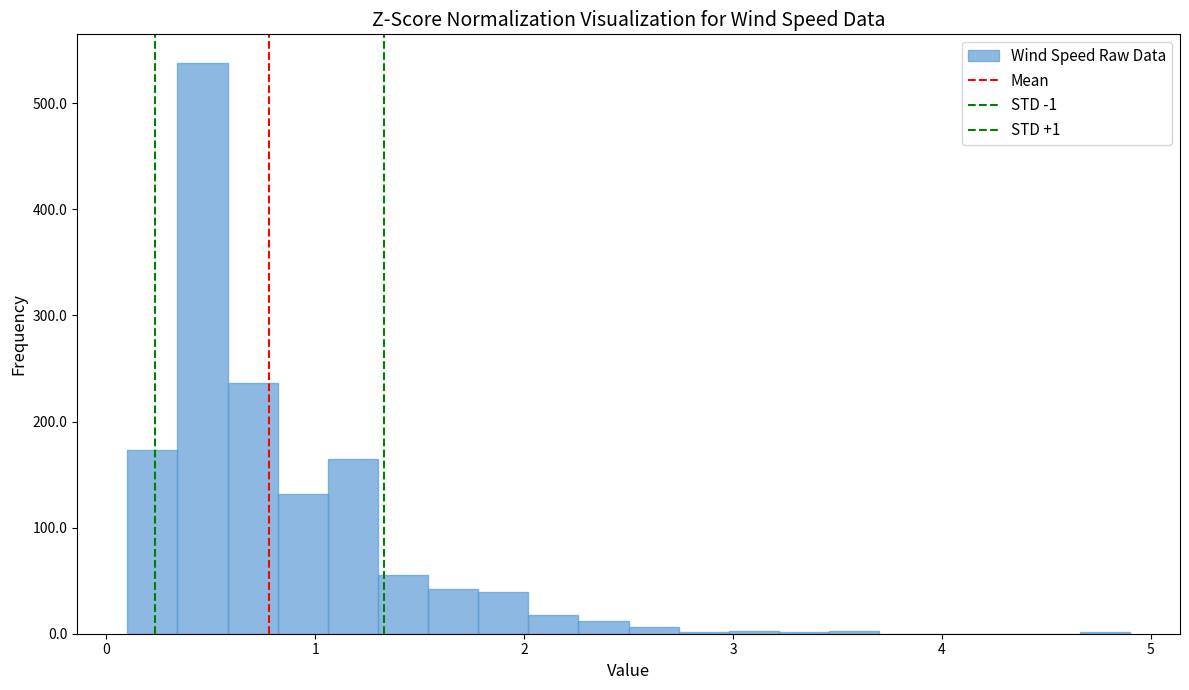

Read against the x-axis, roughly where is the centre of the tallest bar?

0.5